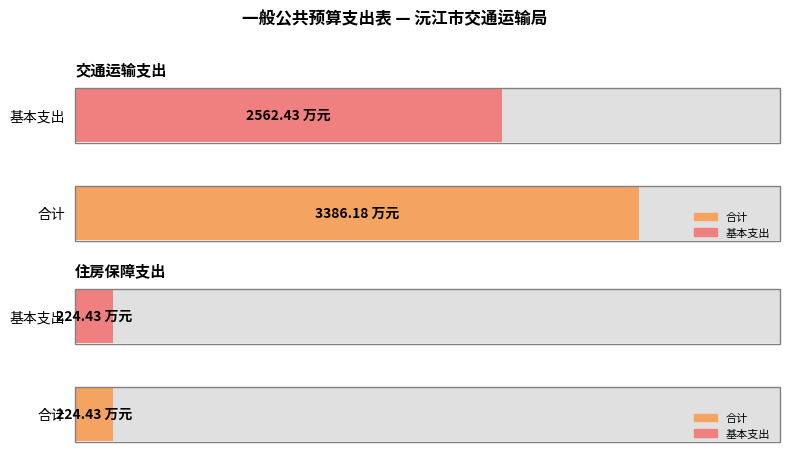

What are all the series names shown in the legend?

合计, 基本支出